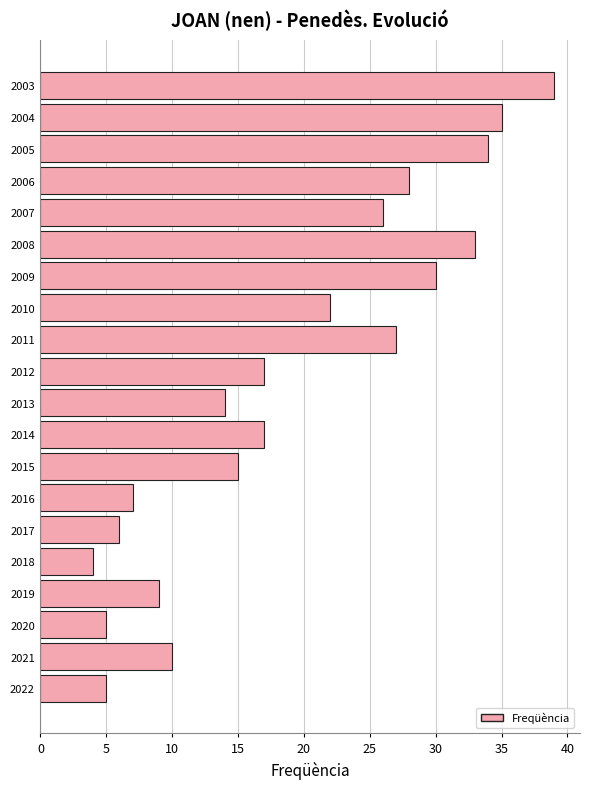

Which has a higher value, 2021 or 2016?

2021